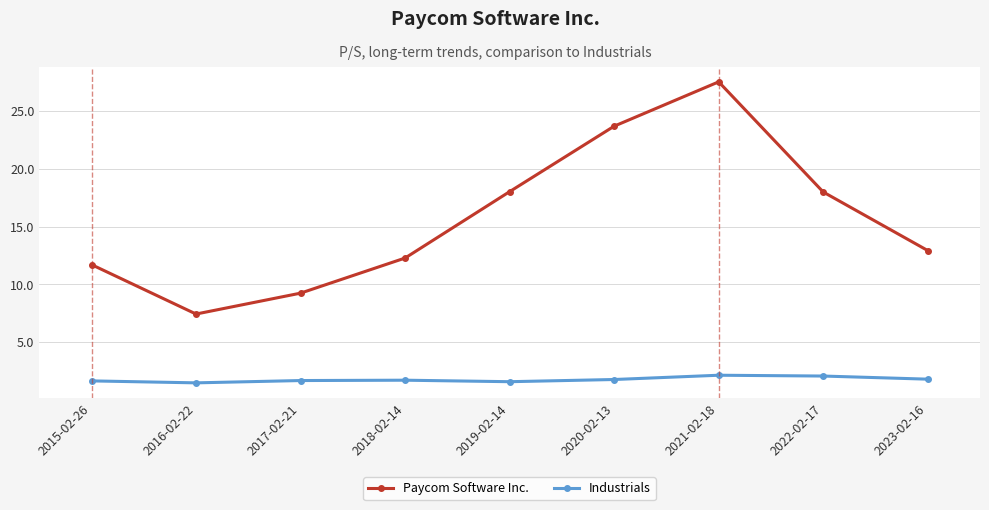

What is the spread (max minus min) of values at 2016-02-22?

6.0